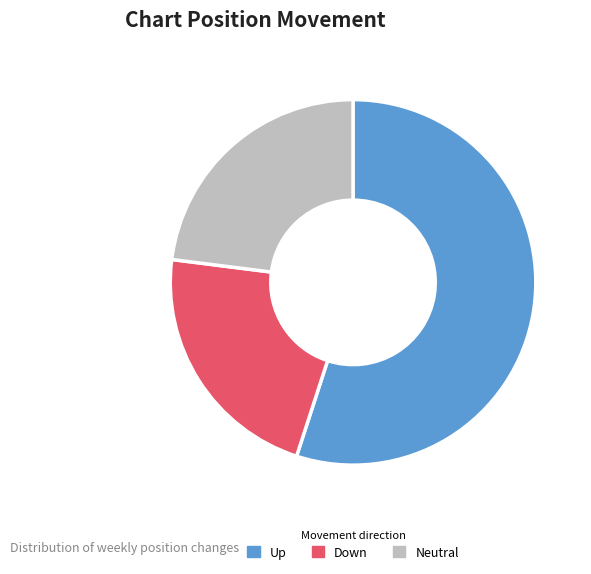

Which slice is the smallest?

Down